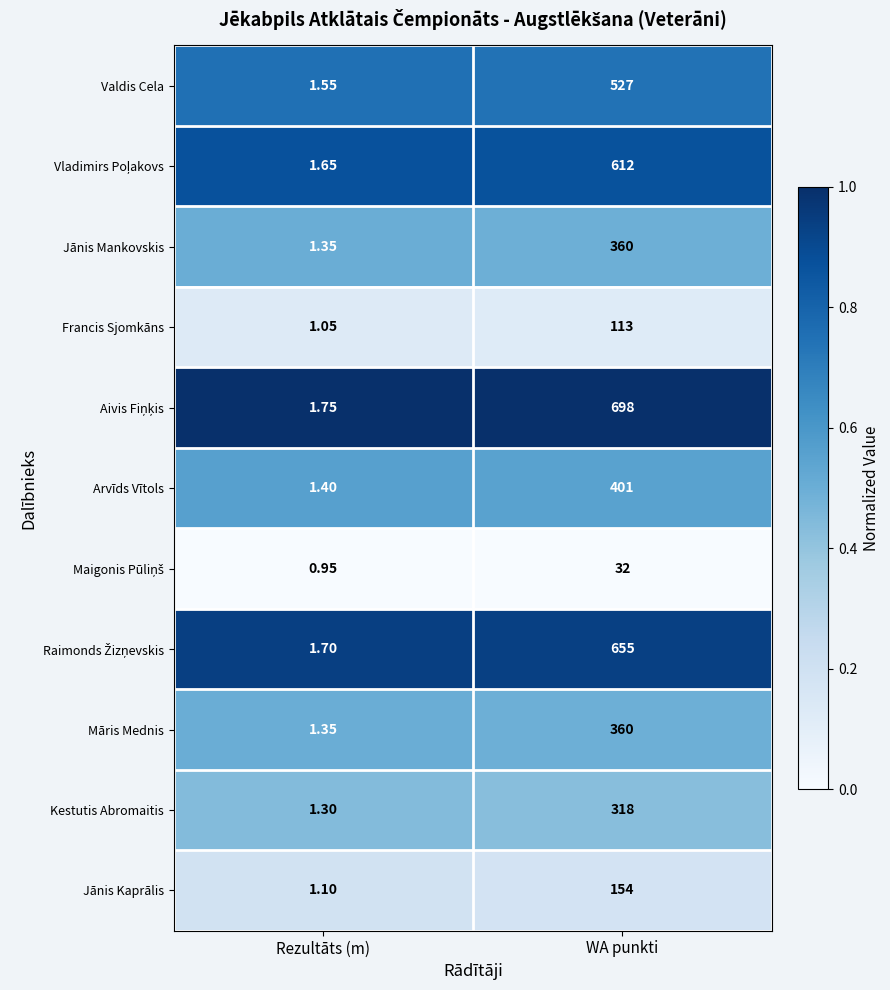

At how many categories does at least one series exceed 0?

2